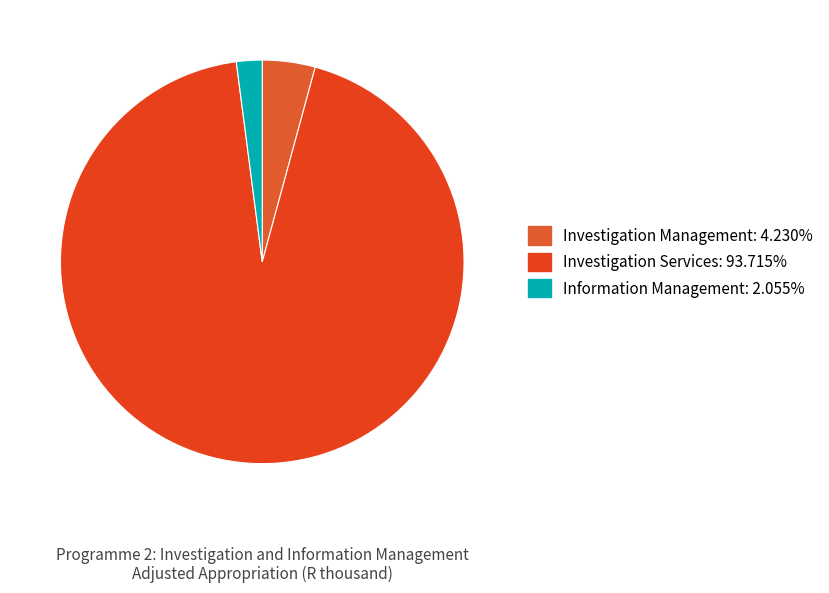

Combined, do Investigation Services and Information Management account for over 50%?

Yes